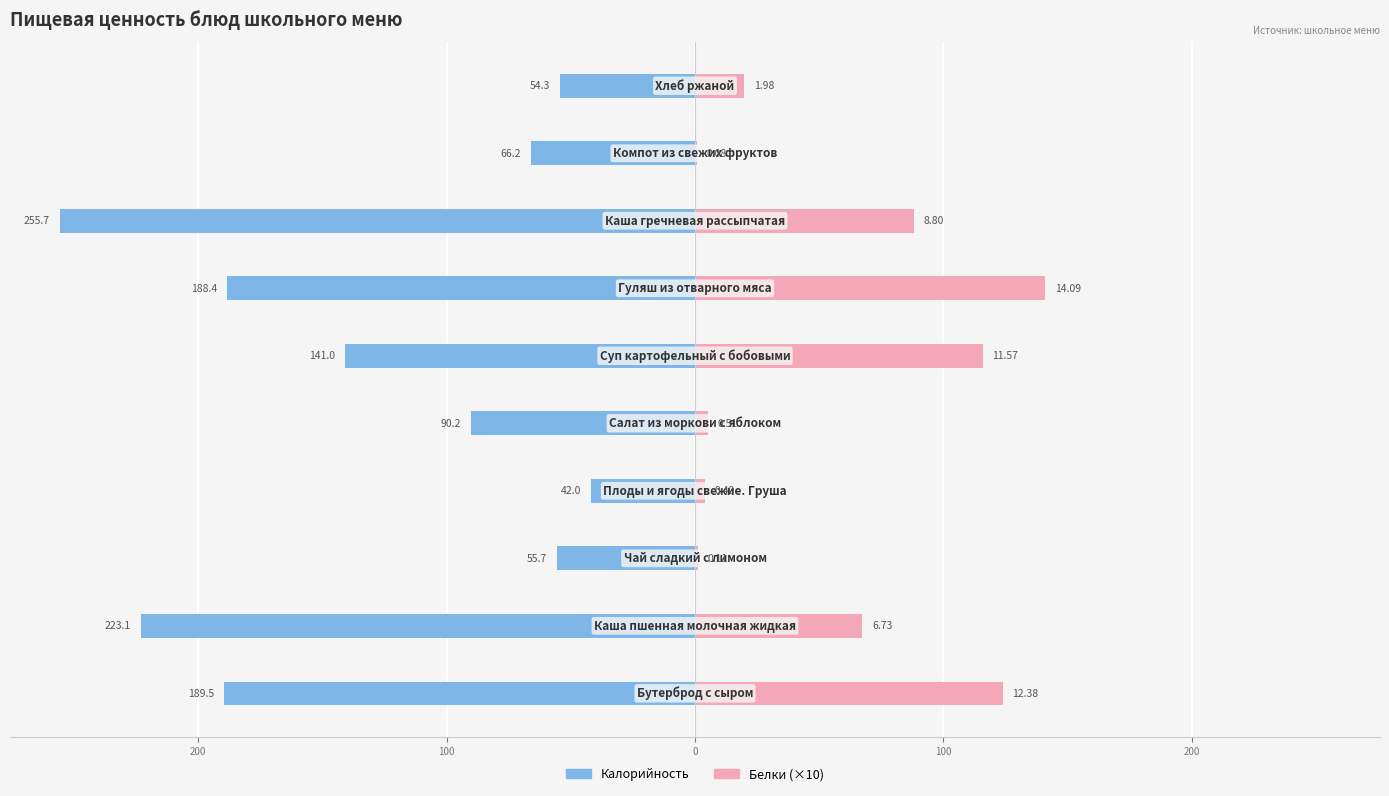

Rank the series at 0 from highest to lowest value.

Белки (×10), Калорийность